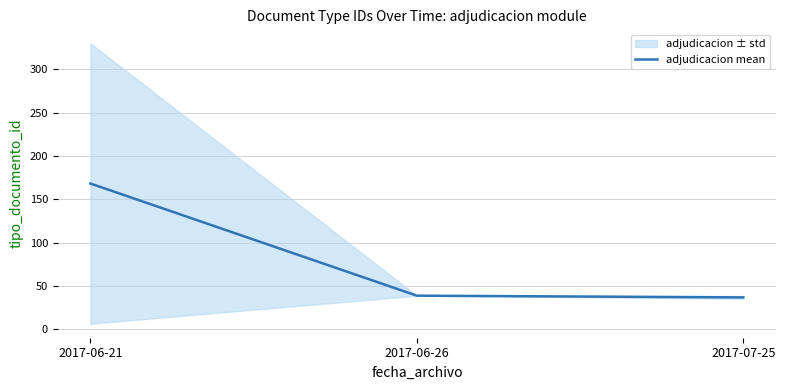

What is the label of the 1st point from the right?

2017-07-25